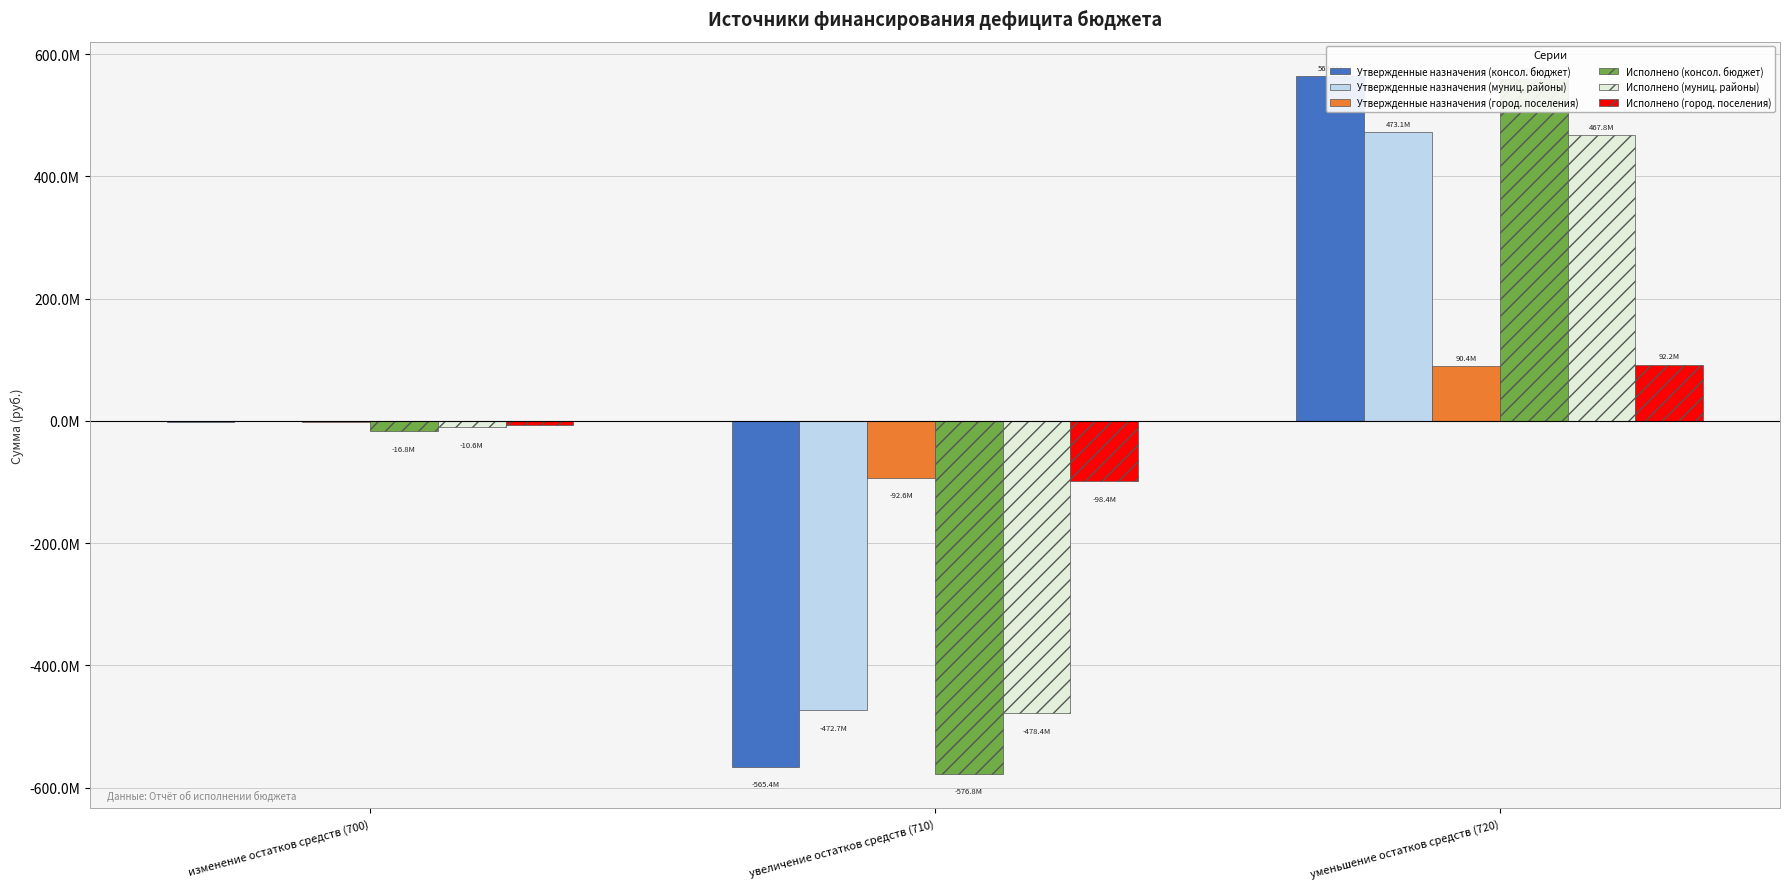

Which label corresponds to the largest value in the chart?

уменьшение остатков средств (720)